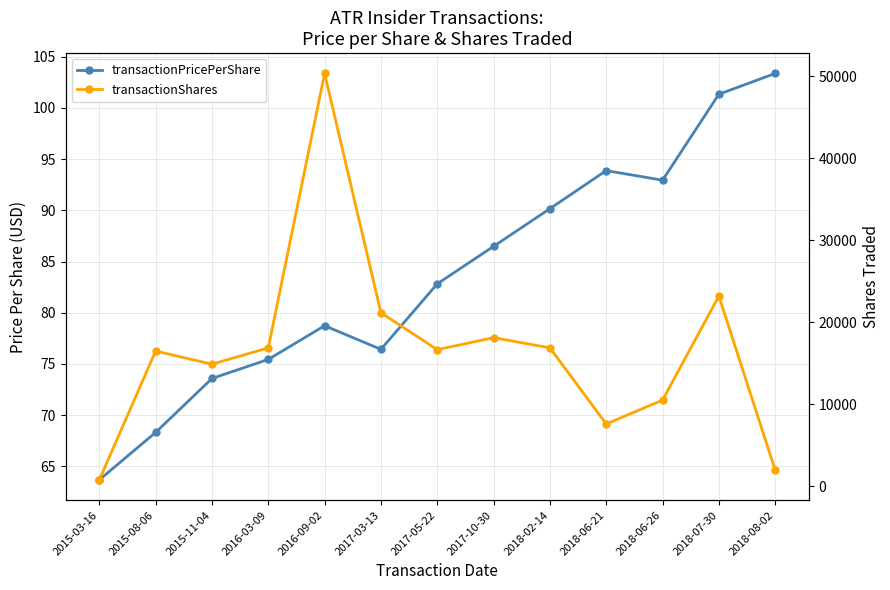

What position from the left is 2018-08-02?

13